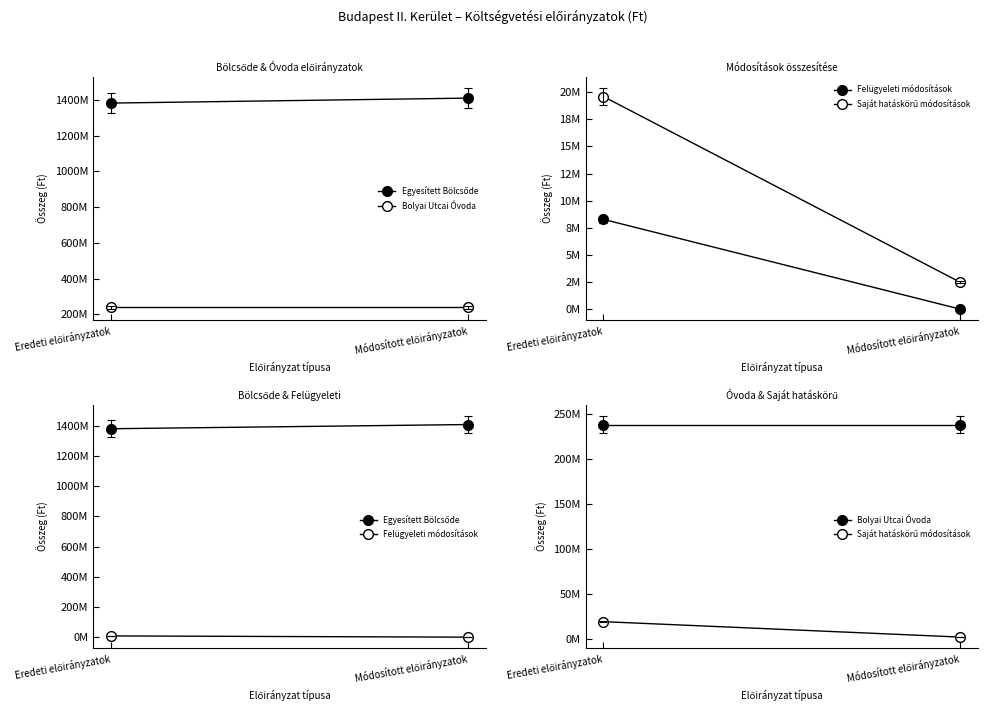

Is the value of Bolyai Utcai Óvoda at Módosított előirányzatok greater than the value of Saját hatáskörű módosítások at Módosított előirányzatok?

Yes